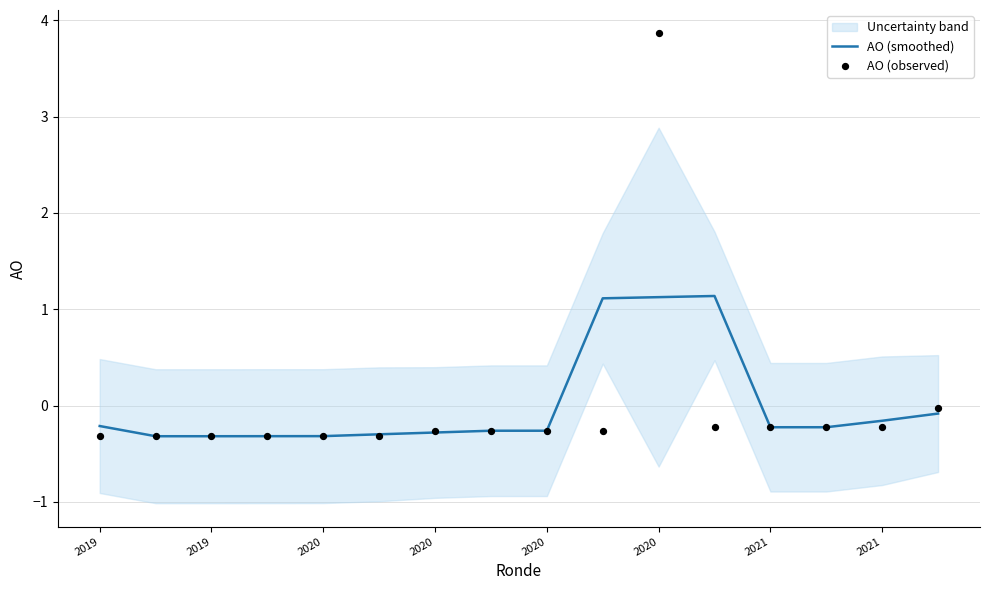

At which category is the sum across all series the highest?

2020